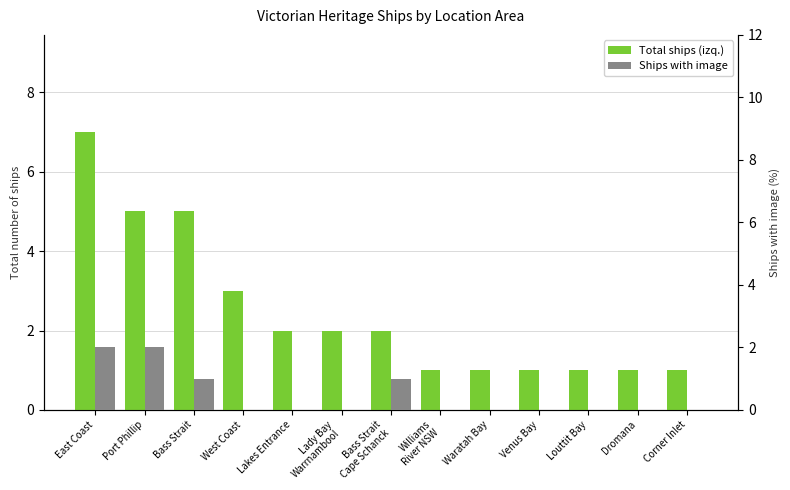

What is the difference between the maximum and second lowest values in the Total ships (primary) series?

6